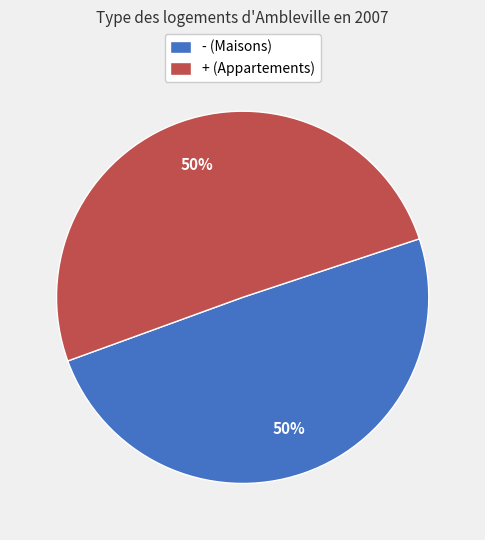

What percentage is the - (Maisons) slice, to the nearest percent?

50%